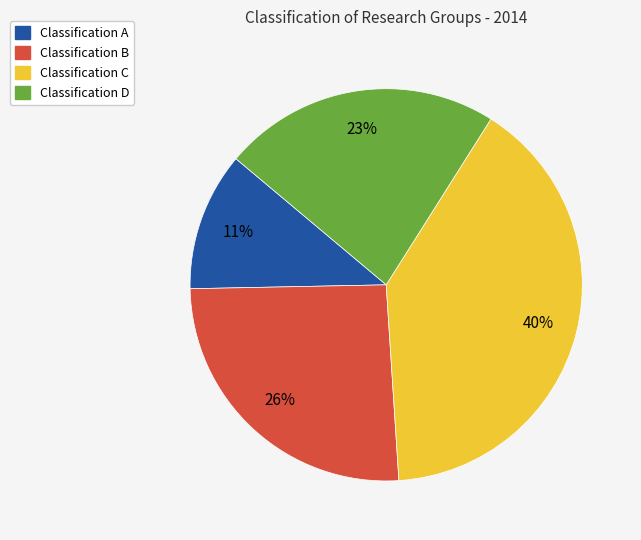

The Classification D slice represents 23% of the pie. True or false?

True